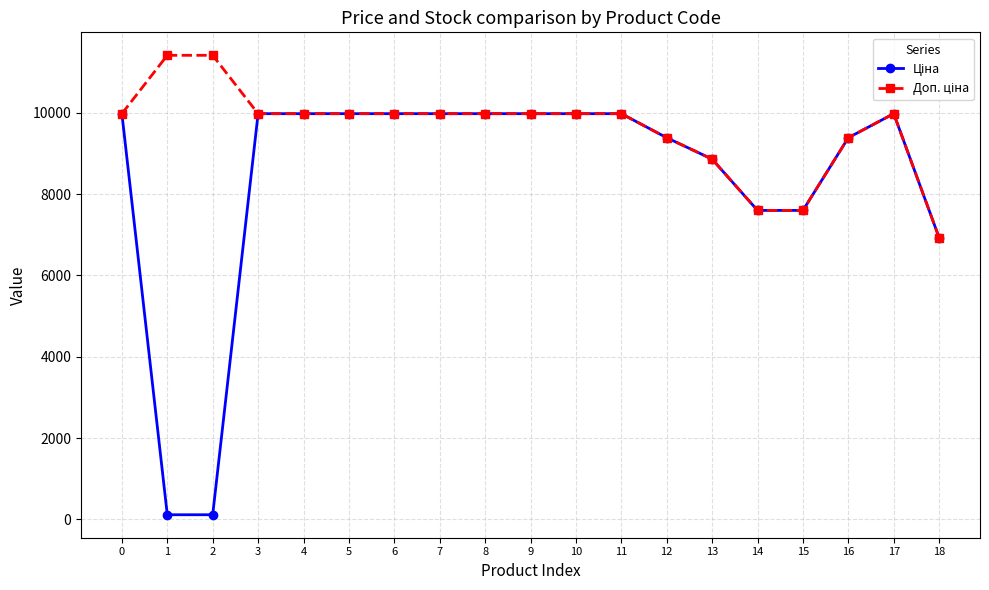

What is the total value across all series at 6?

19950.0